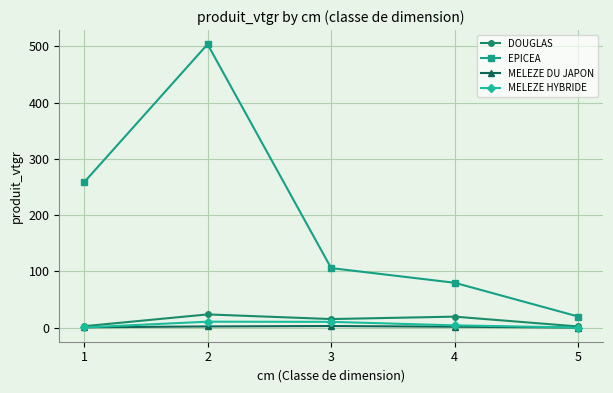

At how many categories does at least one series exceed 494?

1